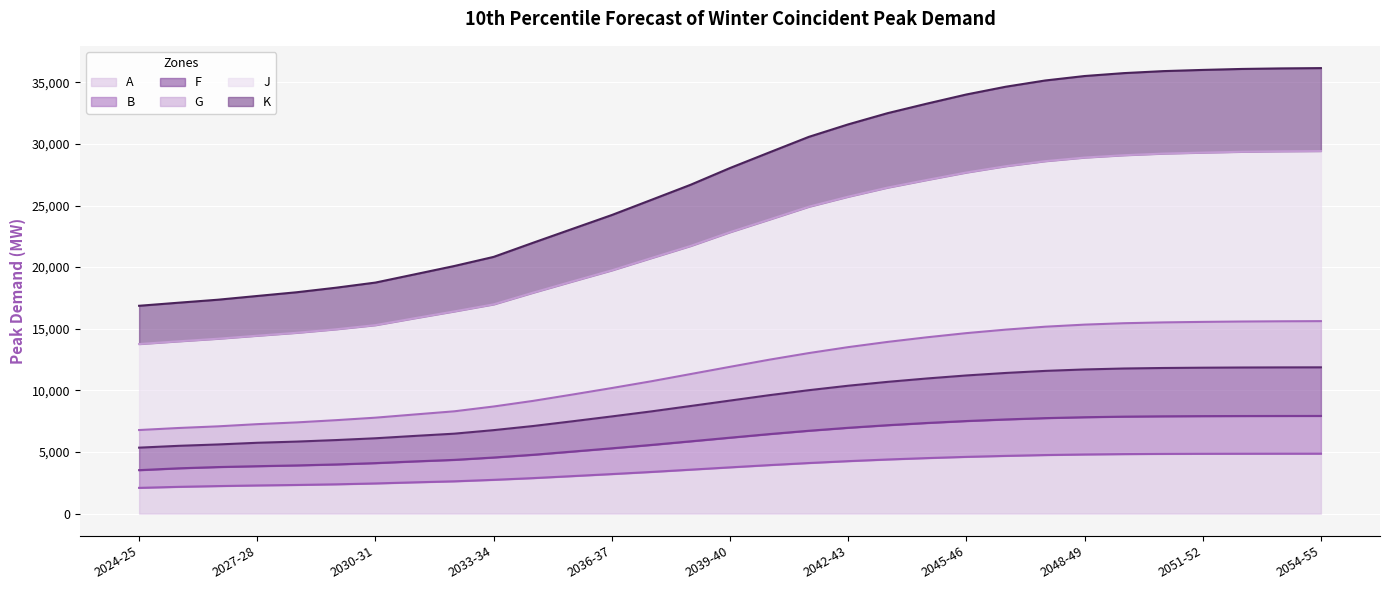

How many lines are shown in the chart?

6